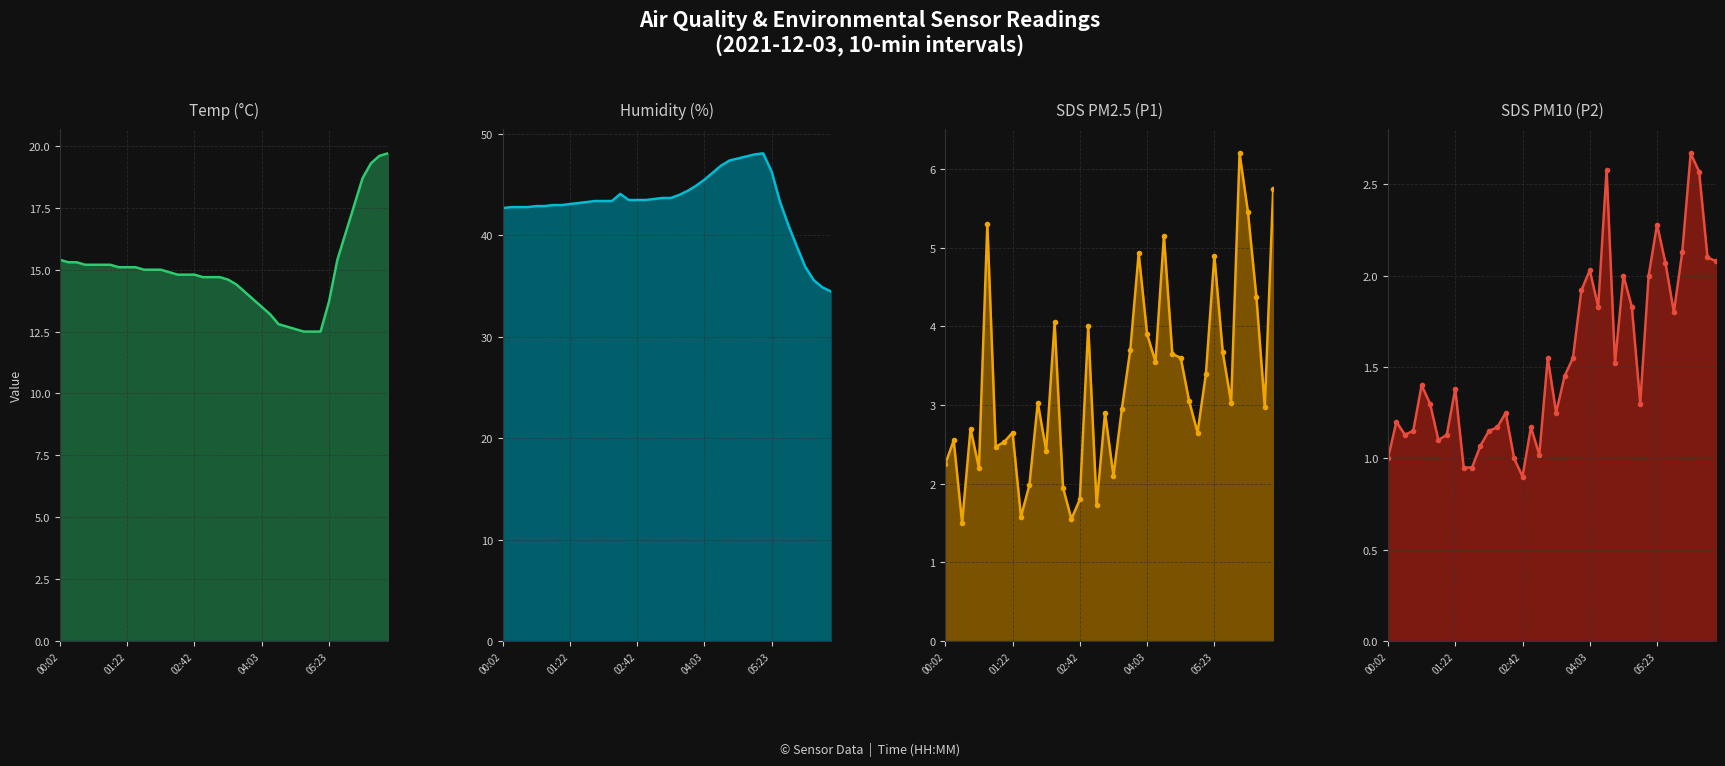

At how many categories does at least one series exceed 34?

40